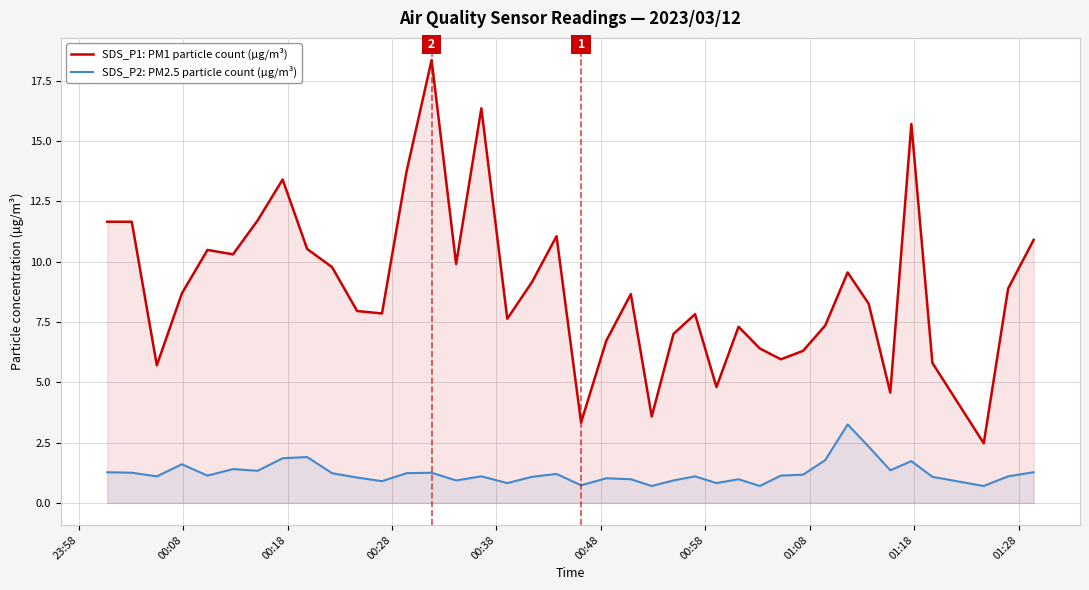

True or false: SDS_P1: PM1 particle count (µg/m³) and SDS_P2: PM2.5 particle count (µg/m³) intersect in this chart.

False